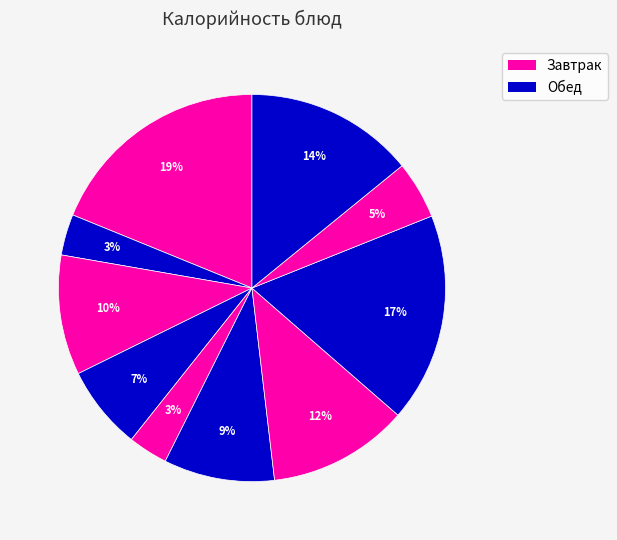

Is there a majority slice in this chart?

No